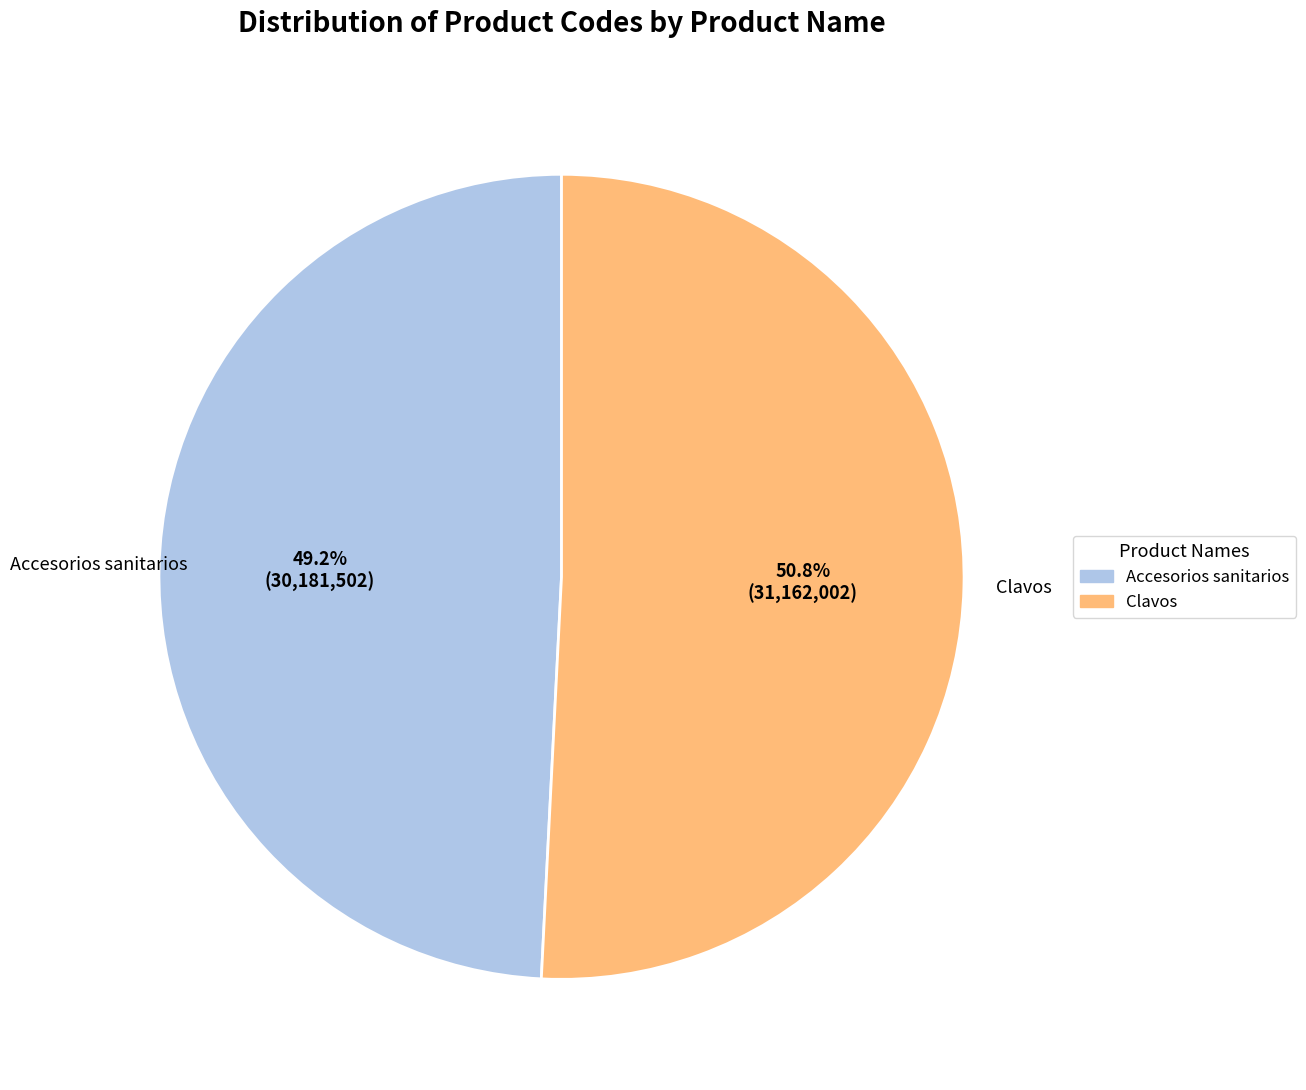

Rank the categories by value from highest to lowest.

Clavos, Accesorios sanitarios